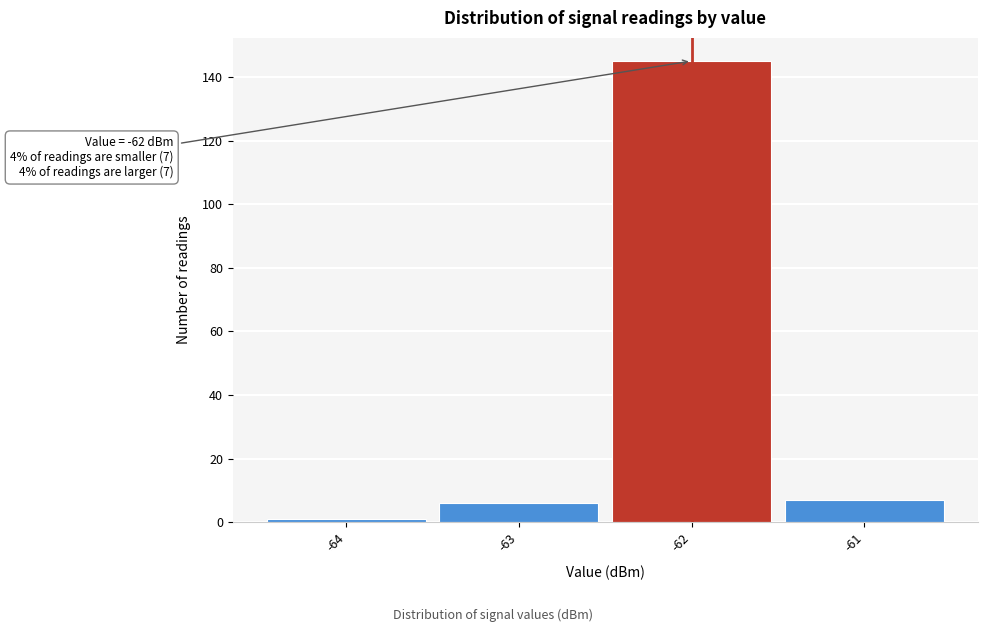

Over which range of the x-axis is the bar tallest?

-62.5 to -61.5